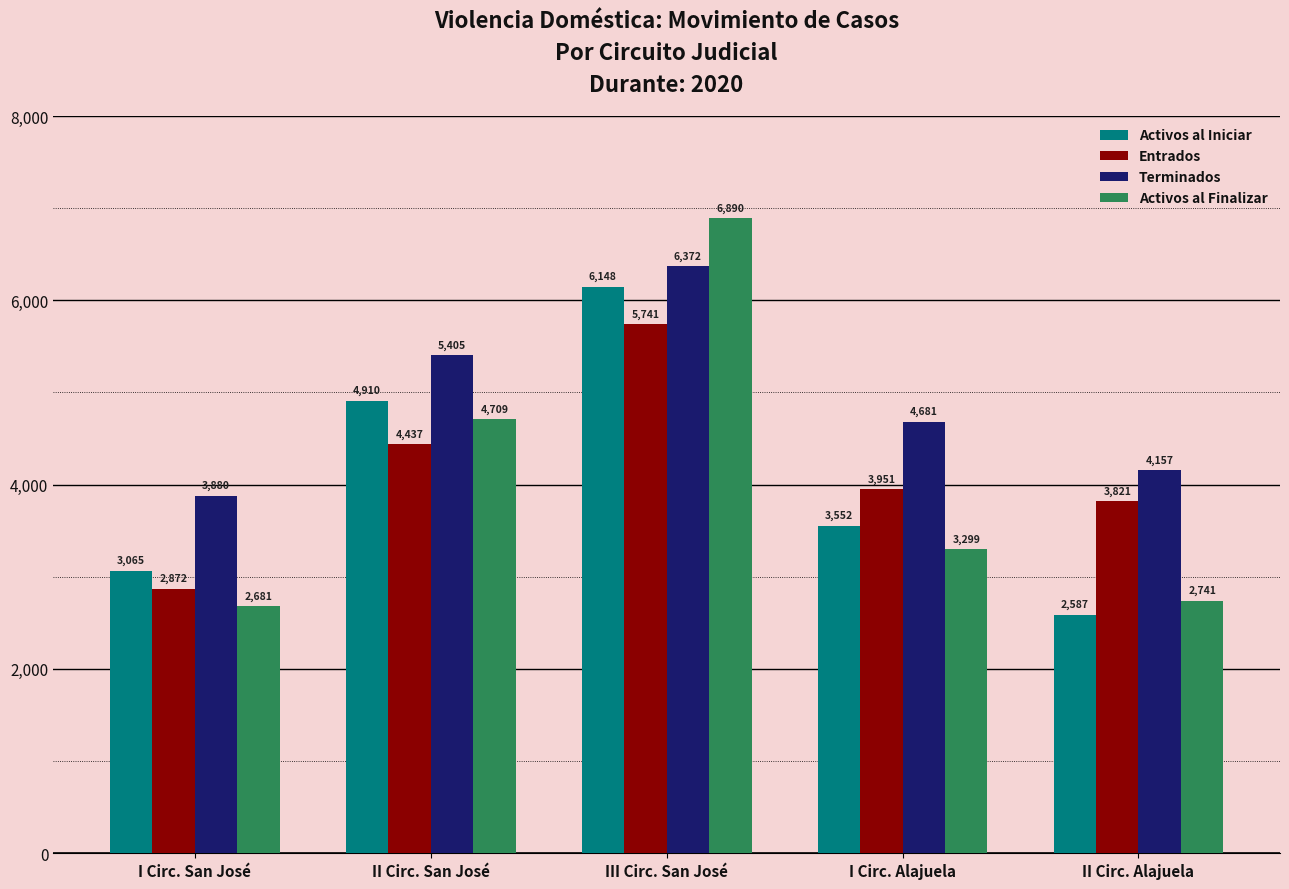

Is the value of Terminados at II Circ. San José greater than the value of Activos al Finalizar at I Circ. San José?

Yes